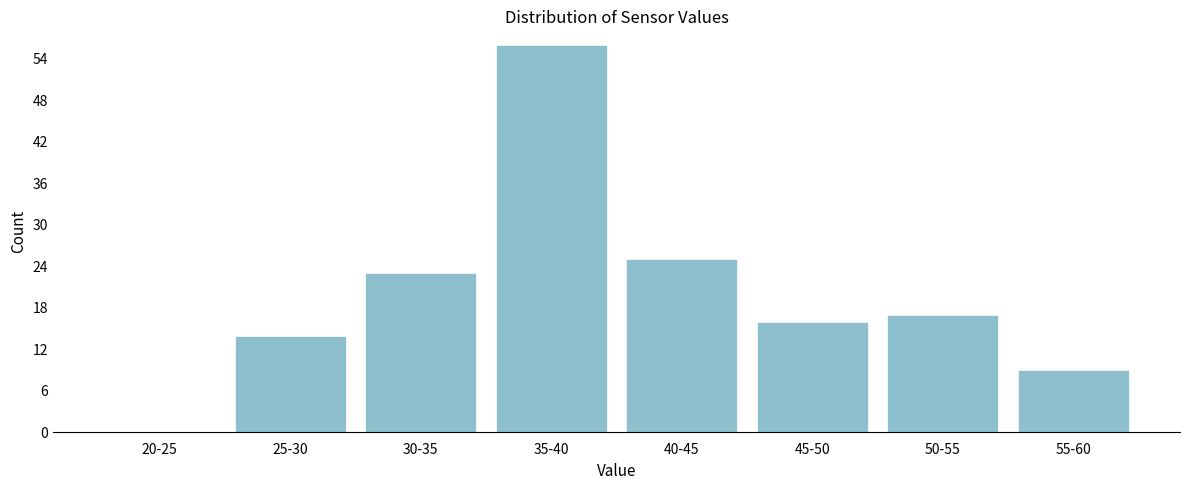

Reading left to right, transcribe all the data shown in this chart.

20-25=0	25-30=14	30-35=23	35-40=56	40-45=25	45-50=16	50-55=17	55-60=9